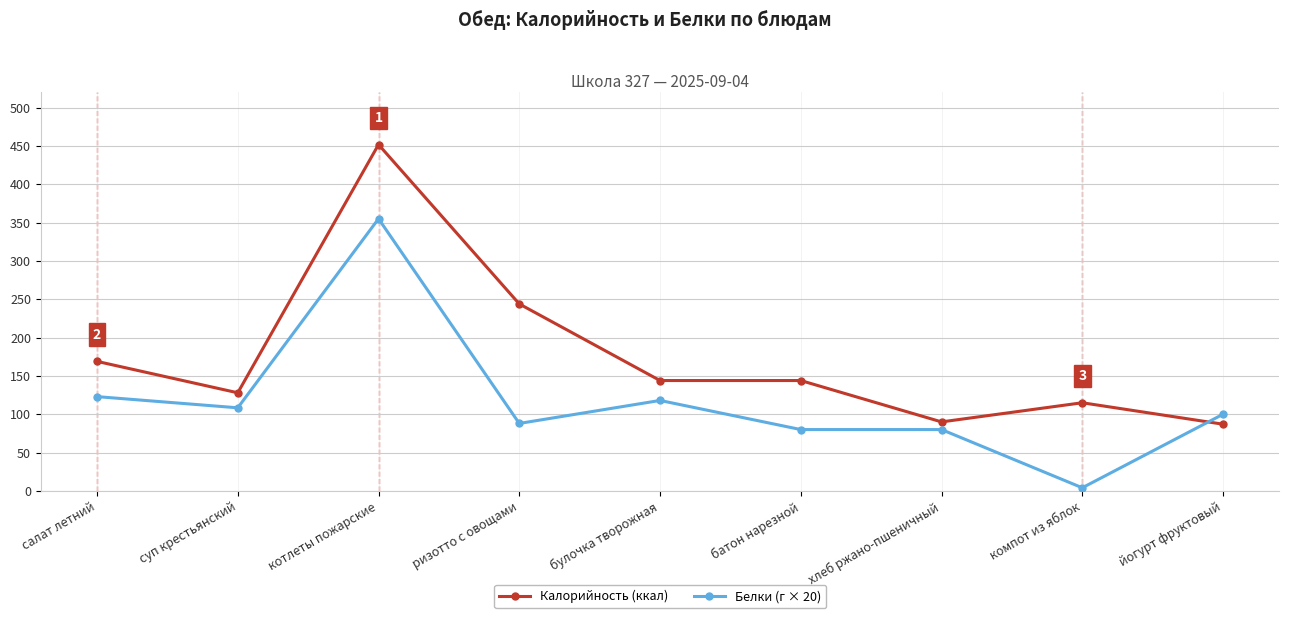

What is the minimum value shown in the chart?

4.0